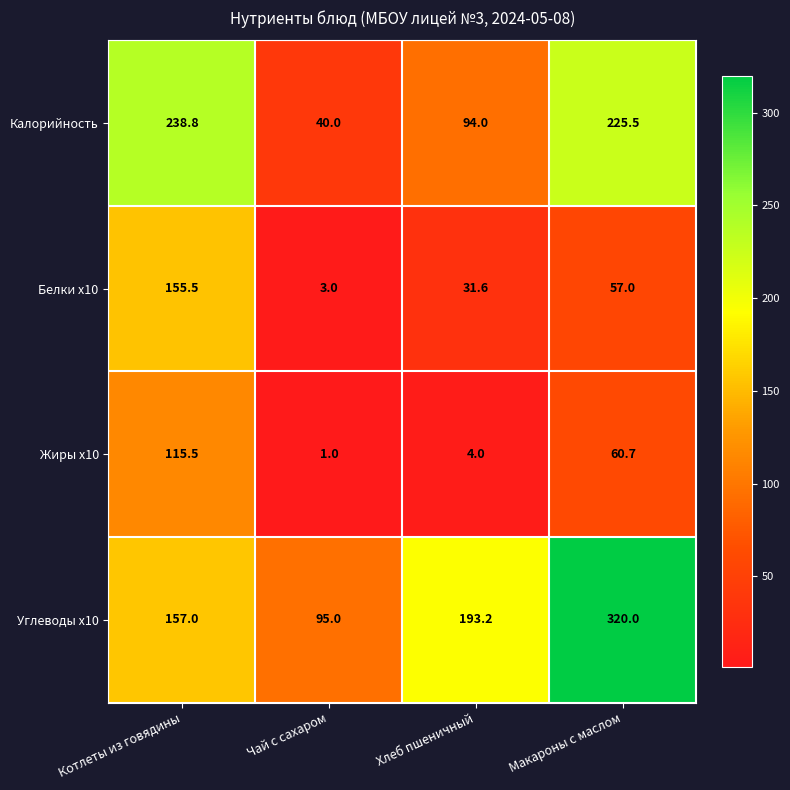

Where does the Белки x10 series first go above 57?

Котлеты из говядины